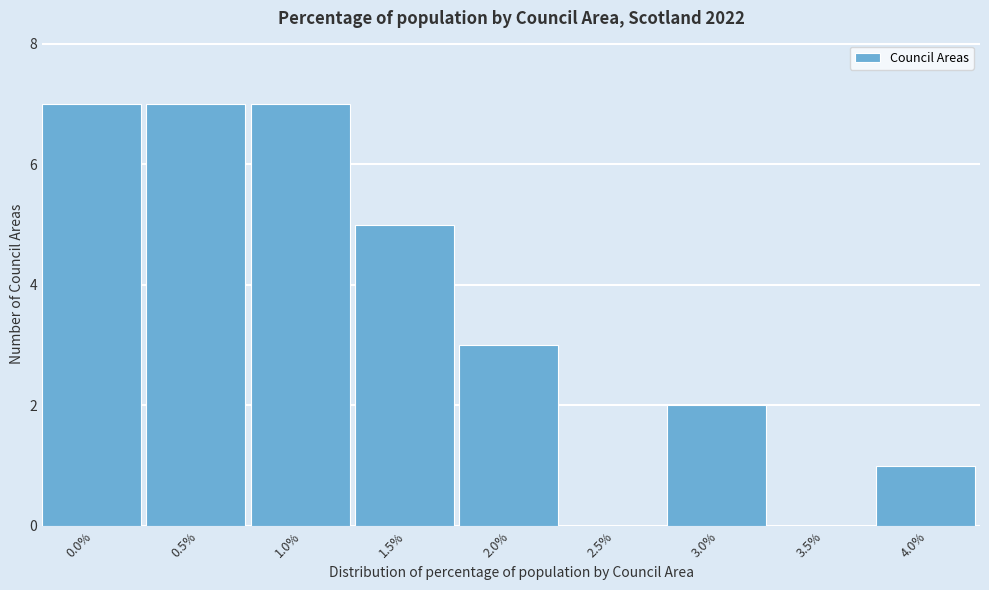

Reading left to right, extract all data points from this chart.

0.0%=7	0.5%=7	1.0%=7	1.5%=5	2.0%=3	2.5%=0	3.0%=2	3.5%=0	4.0%=1